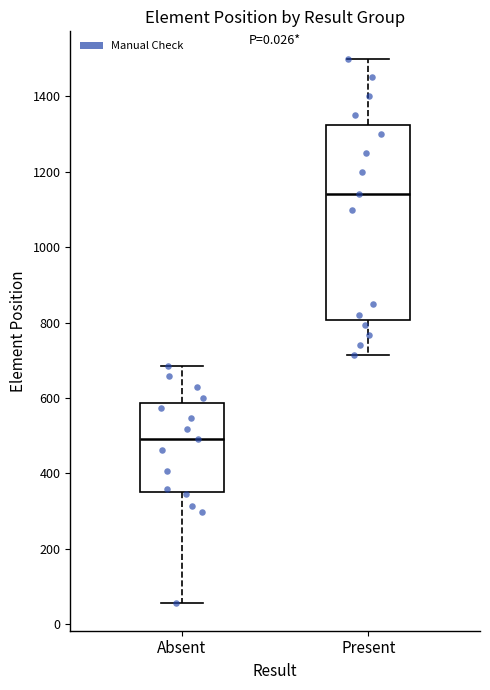

Reading left to right, transcribe this box plot: for each box, give where its median line is, the range the box spans, and where its two whiskers end, as read against the y-axis. The values are not printed on the chart, so give them approximately, as read against the axis.

Absent: median 500, box 360 to 580, whiskers 60 to 680
Present: median 1140, box 800 to 1320, whiskers 720 to 1500